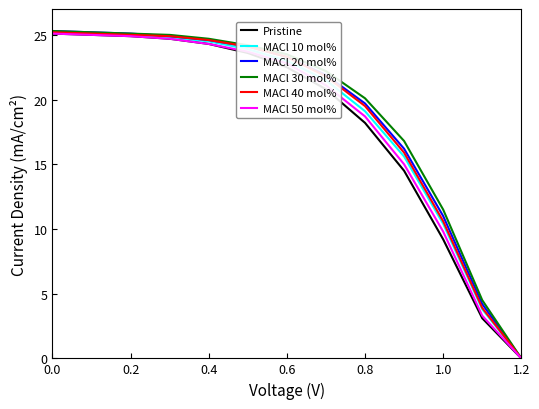

What is the greatest value displayed?

25.3